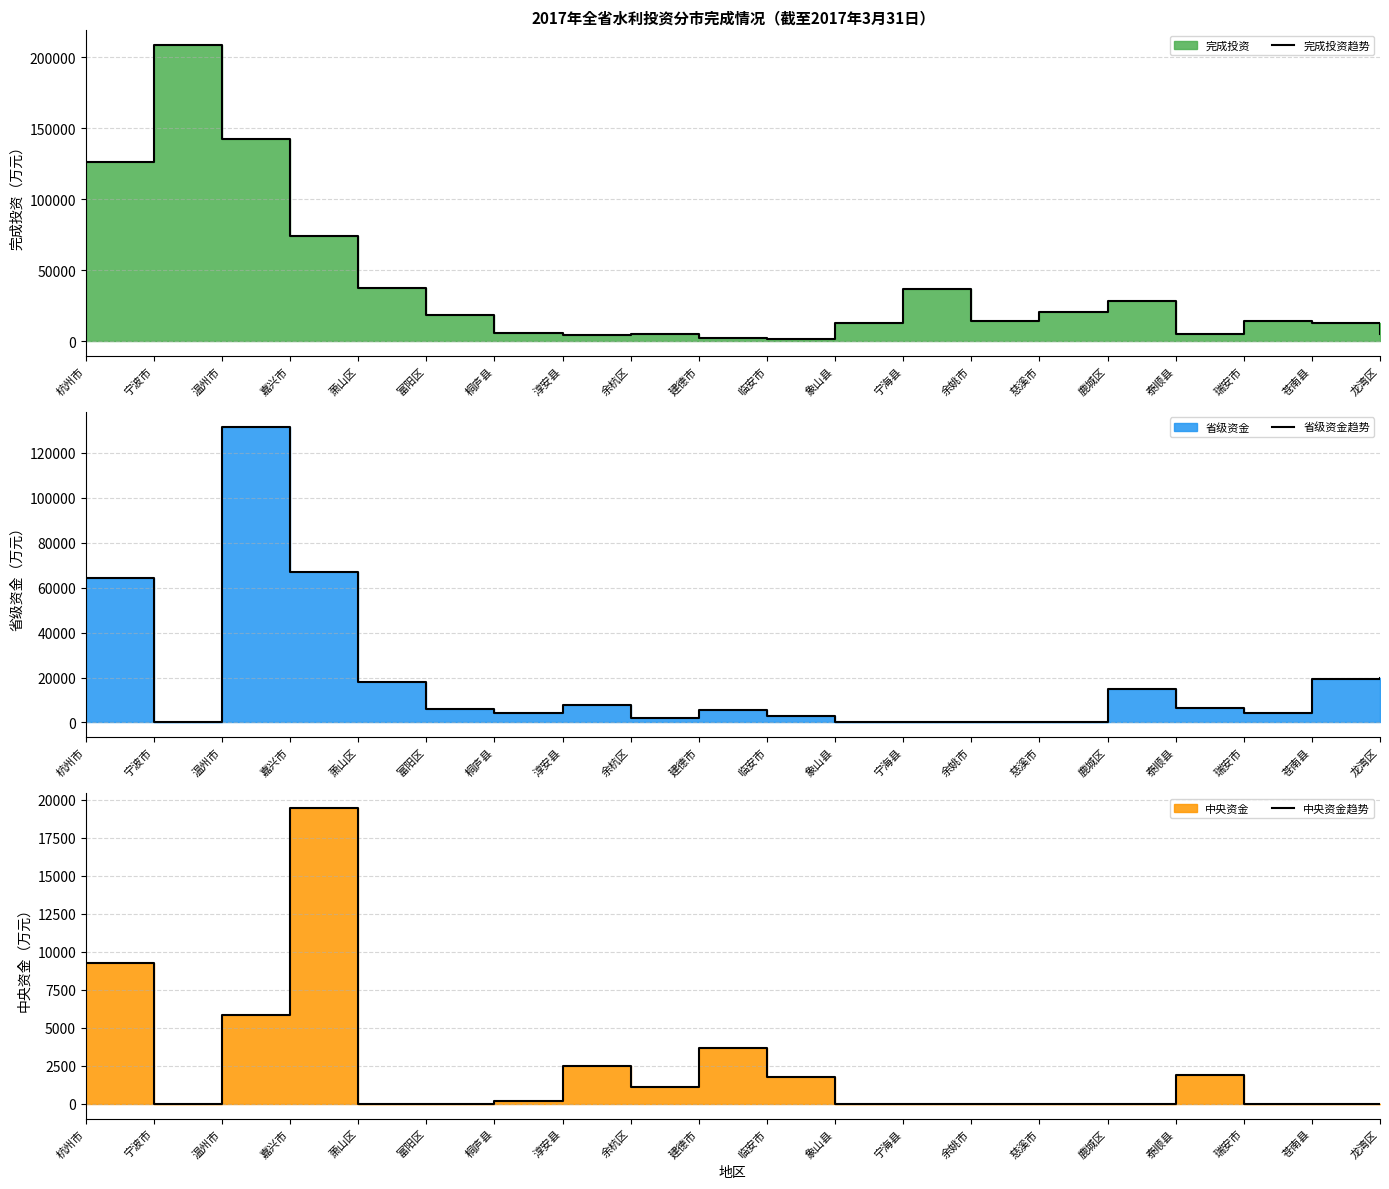

Which label corresponds to the smallest value in the chart?

宁波市